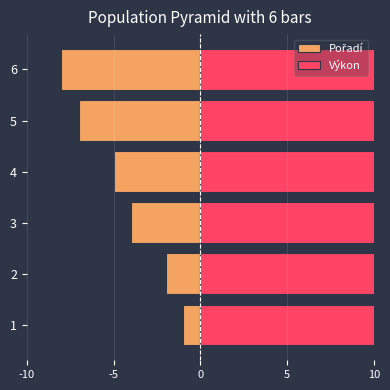

Are the bars grouped side by side (vs. stacked)?

Yes